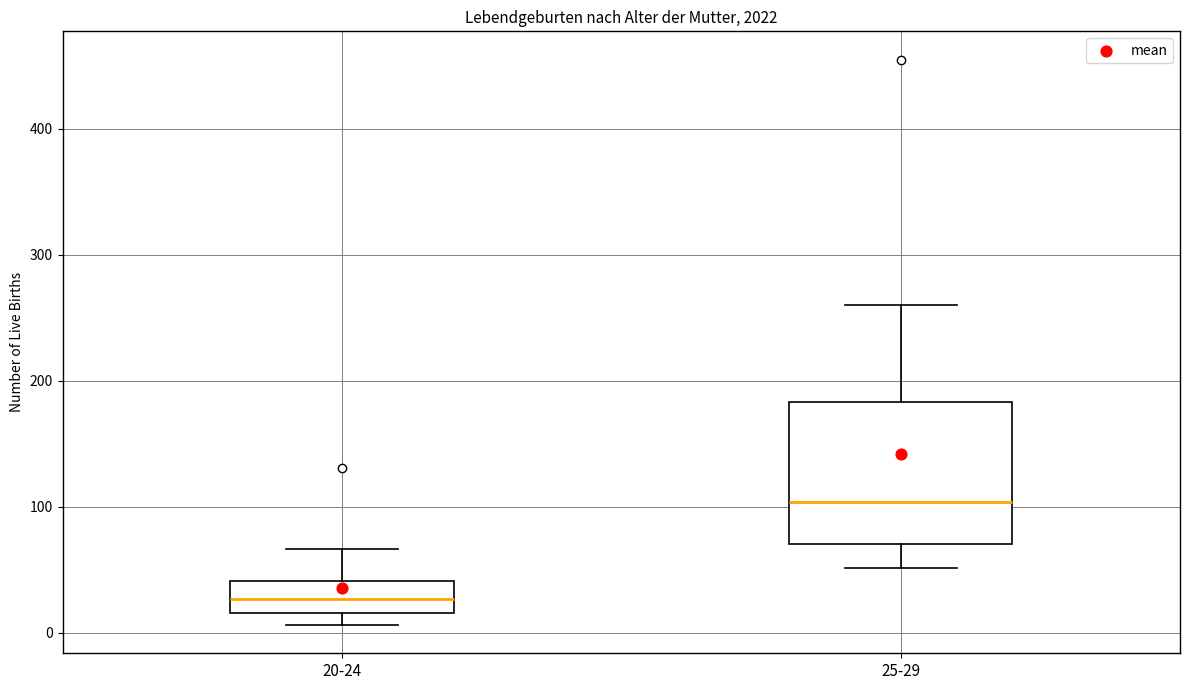

Reading left to right, transcribe this box plot: for each box, give where its median line is, the range the box spans, and where its two whiskers end, as read against the y-axis. The values are not printed on the chart, so give them approximately, as read against the axis.

20-24: median 30, box 20 to 40, whiskers 10 to 70
25-29: median 100, box 70 to 180, whiskers 50 to 260